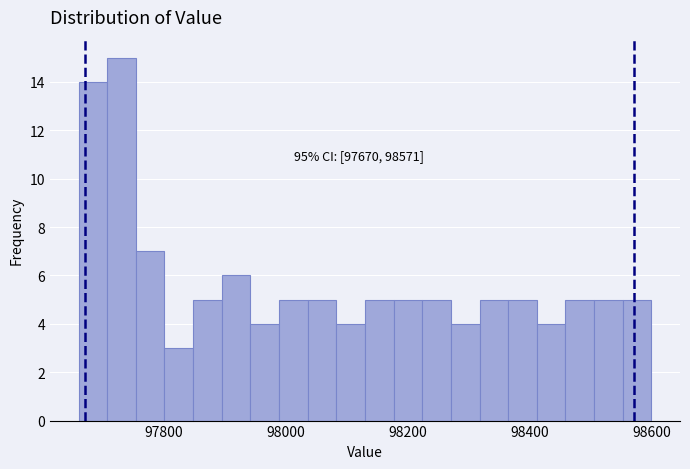

Around what value on the x-axis is the tallest bar? Give the approximate position of its centre, as read against the axis.

97740